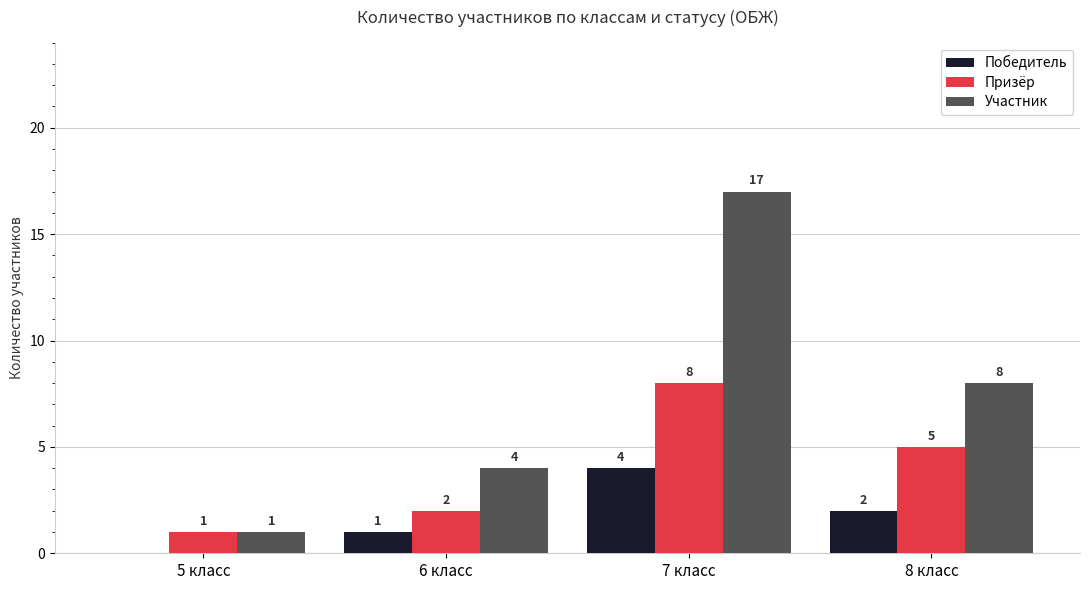

What is the sum of all Победитель values?

7